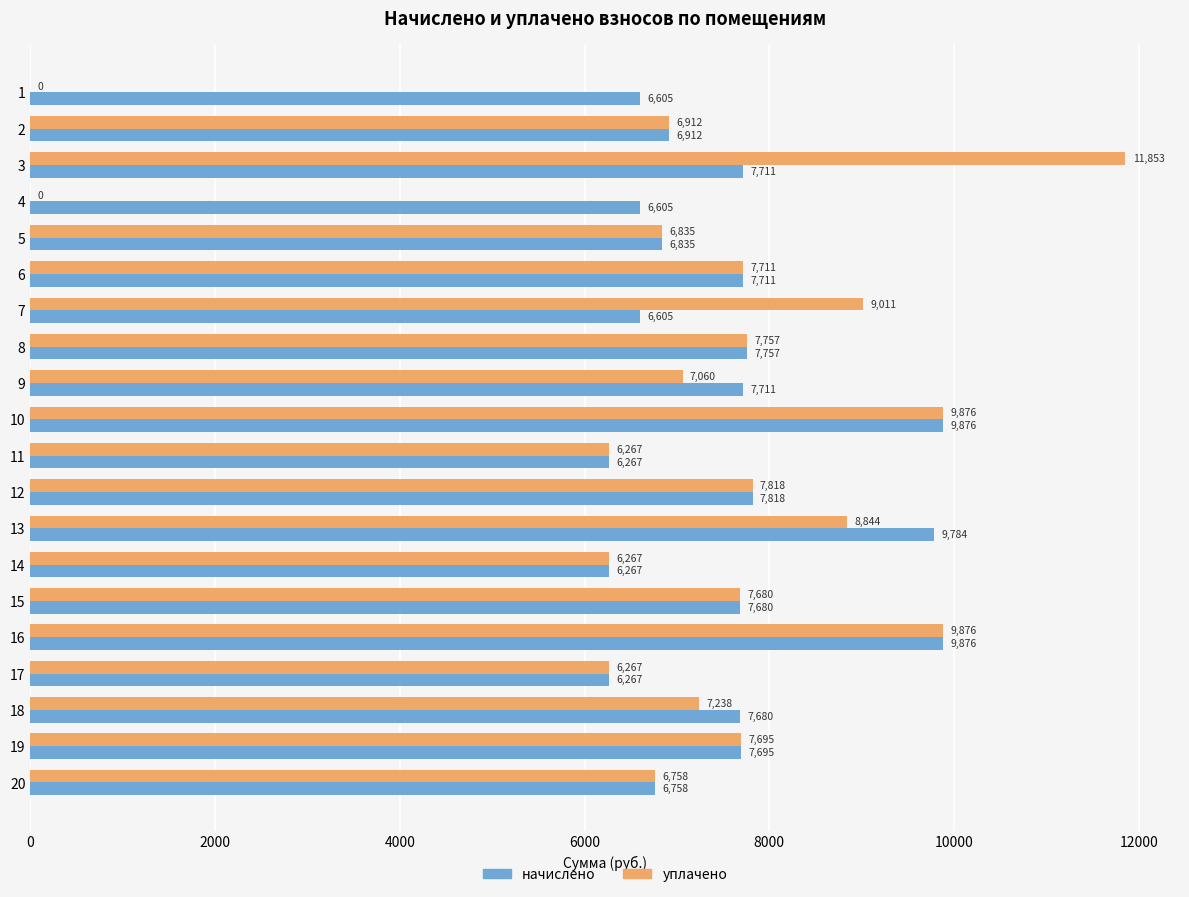

What are all the series names shown in the legend?

начислено, уплачено